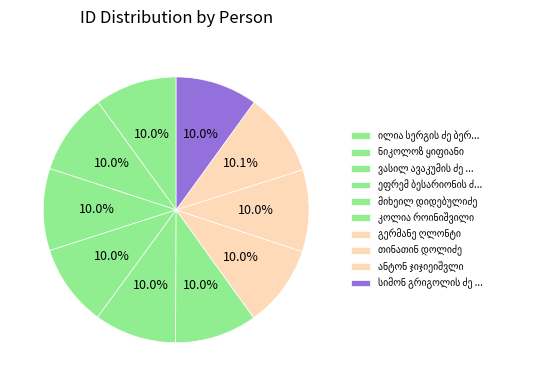

Which category has the biggest portion of the pie?

ანტონ ჯიჯიეიშვლი